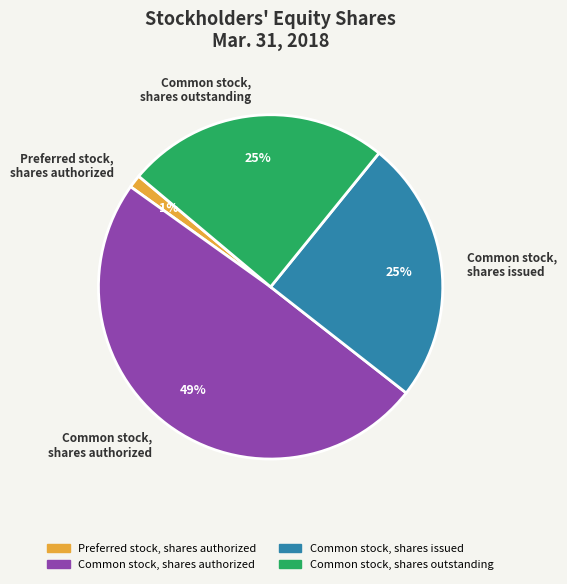

How many slices are in this pie chart?

4